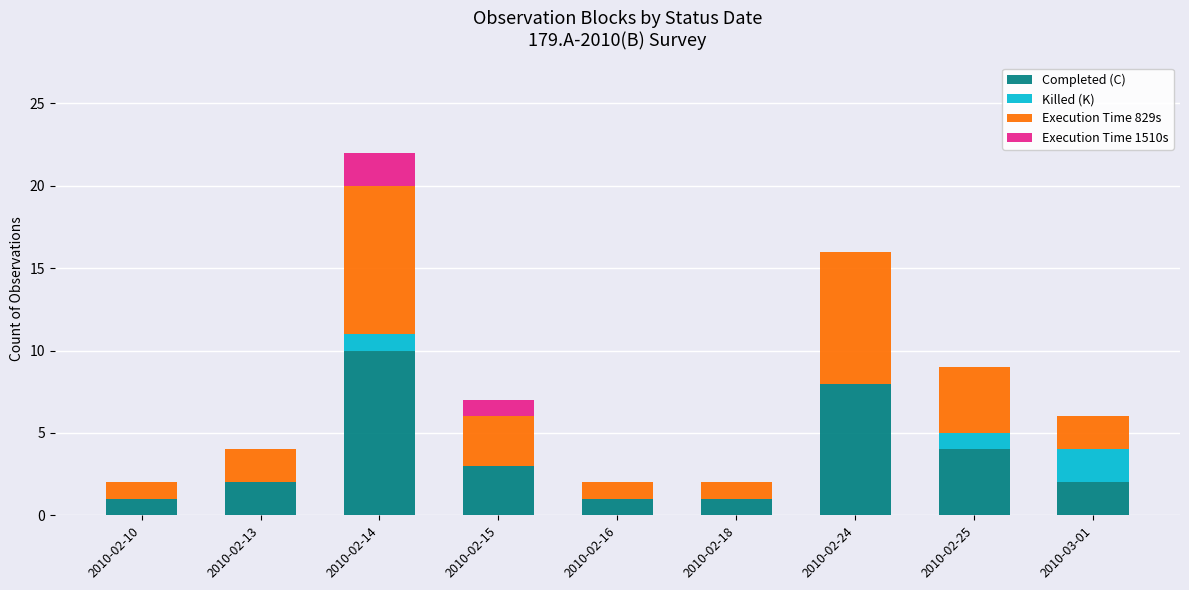

What is the highest value of the Completed (C) series?

10